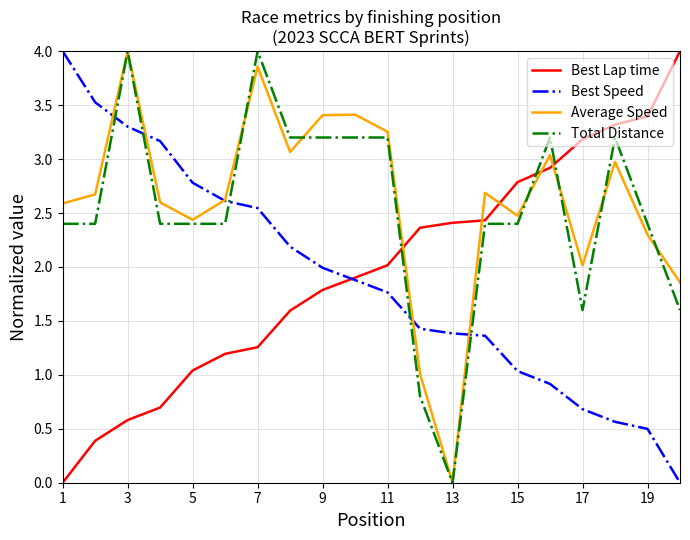

What is the maximum value shown in the chart?

4.0